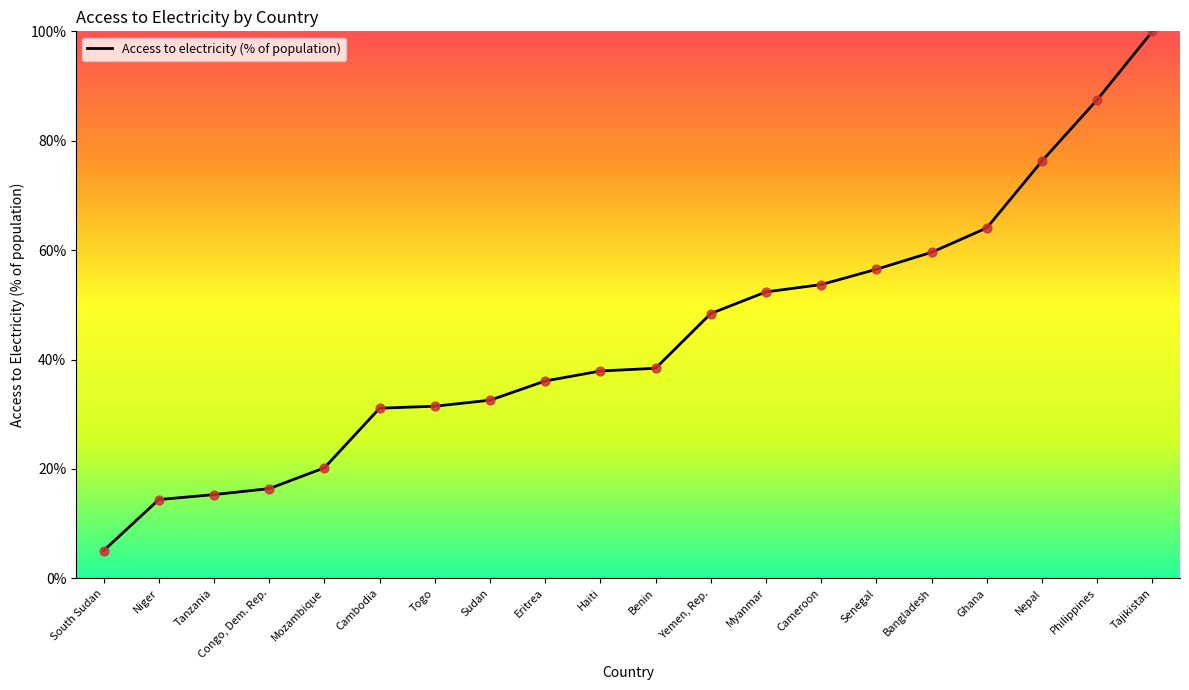

Approximately how many times larger is the value at Philippines compared to Sudan?

2.7